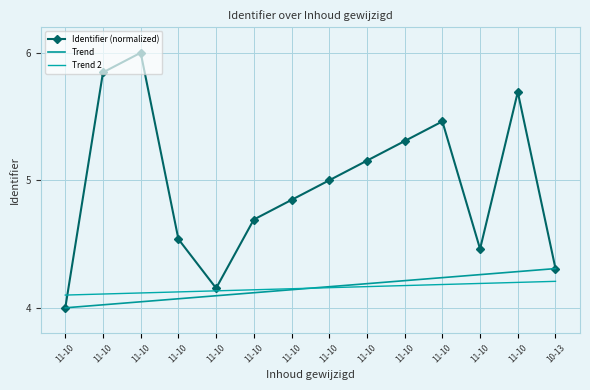

The value of Trend 2 at 11-10 is 2.3. True or false?

False